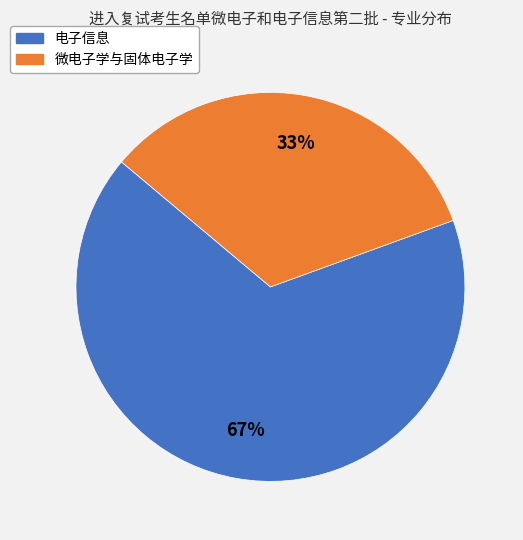

What is the majority slice?

电子信息